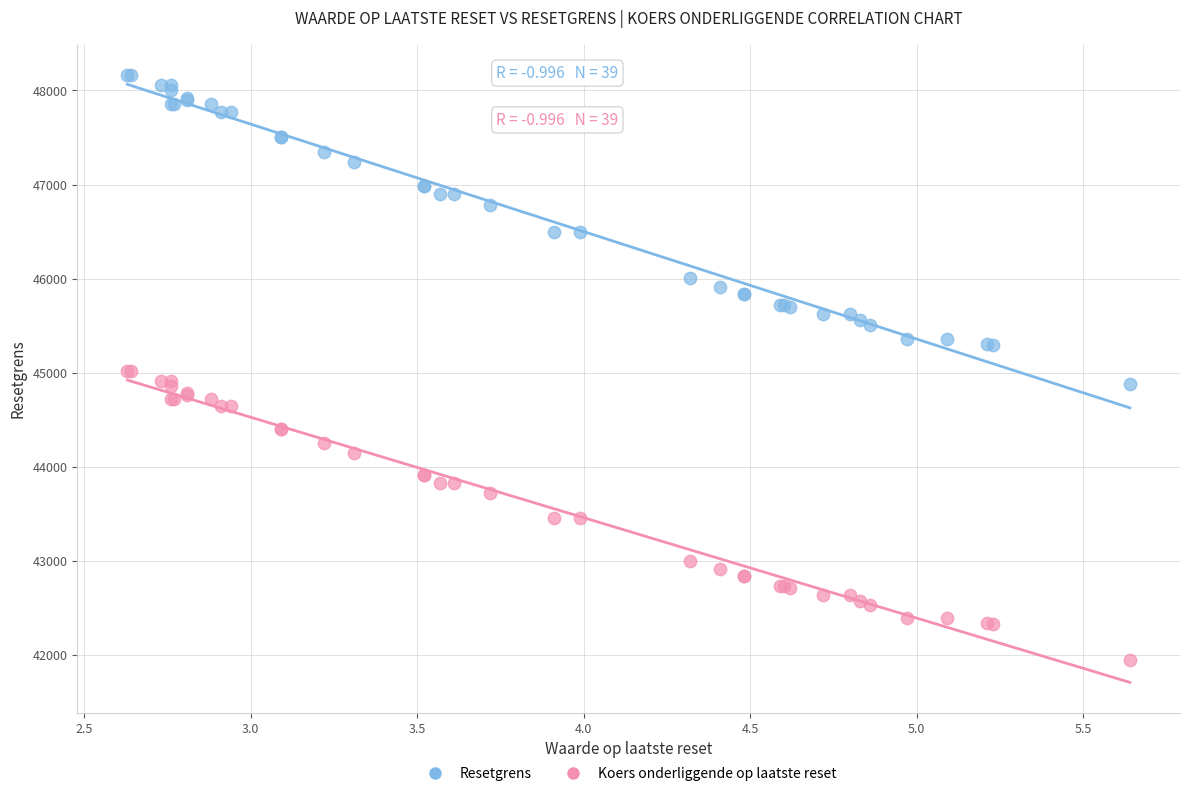

What is the X range (max minus min) for the scatter plot?

3.0